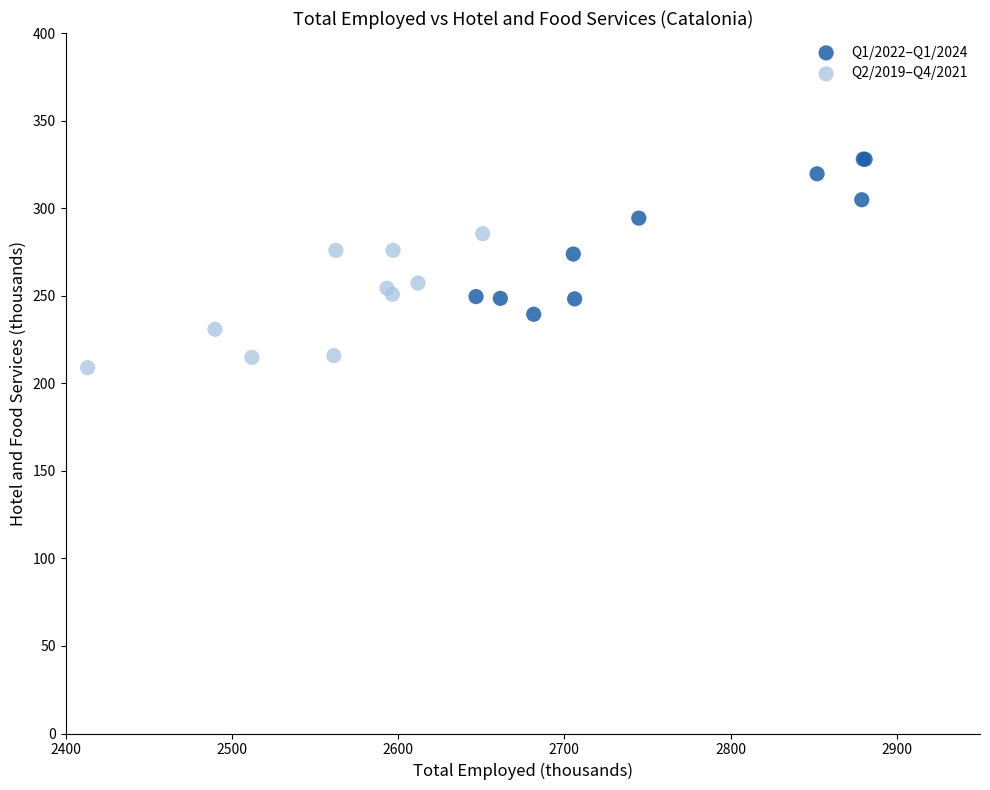

Which series reaches the maximum Y coordinate?

Q1/2022–Q1/2024